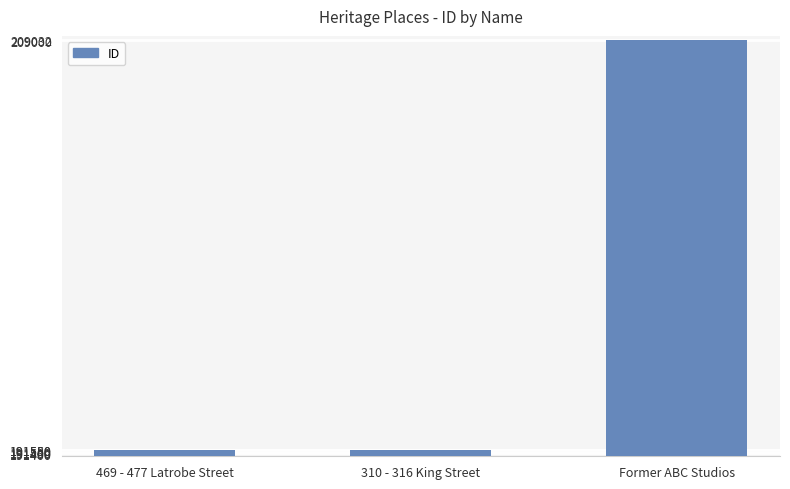

The value at 310 - 316 King Street is 191580. True or false?

True